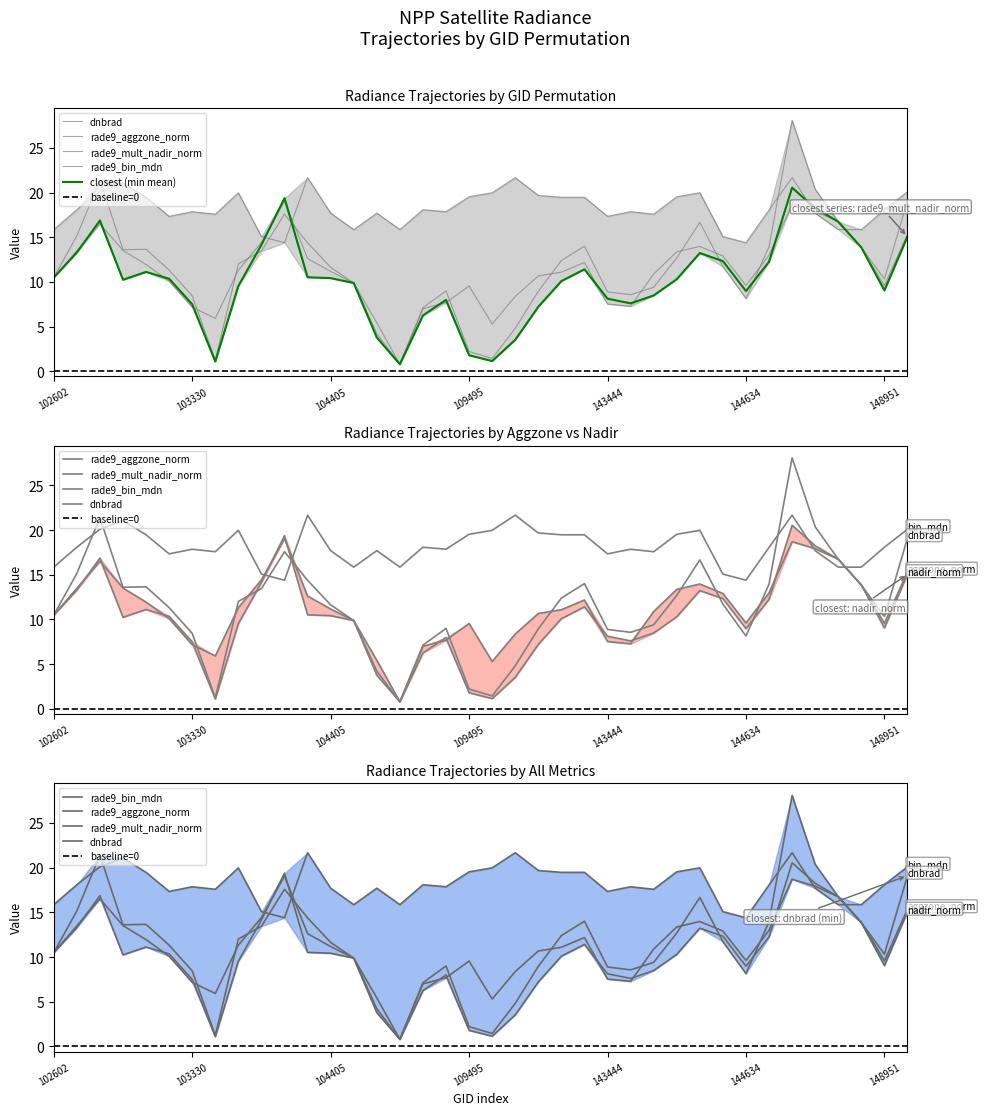

What is the value of the rade9_mult_nadir_norm point at the 10th from the left?

14.1